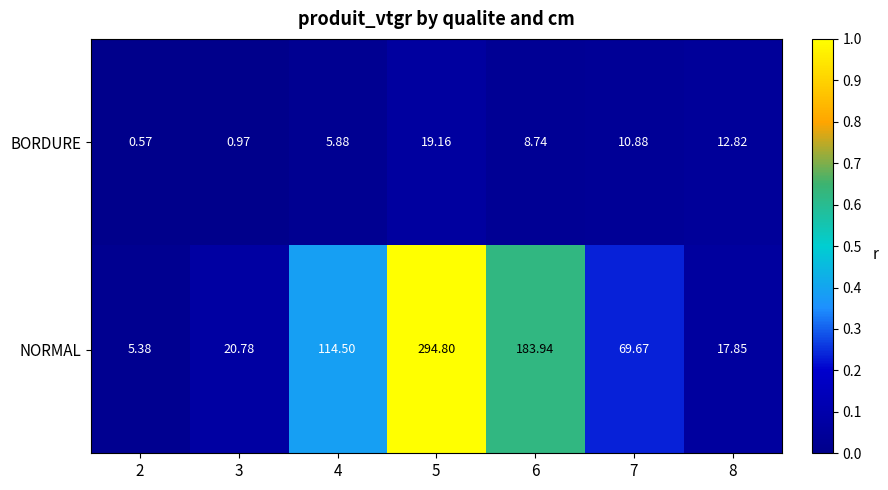

Which series changed the most between 2 and 5?

NORMAL